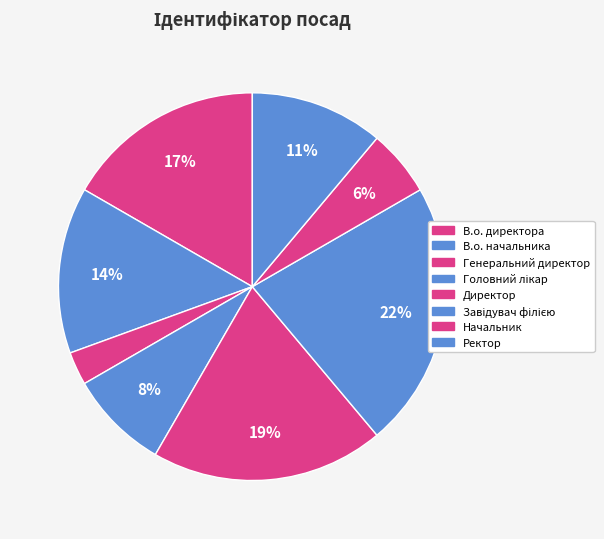

Combined, what portion of the pie is Ректор and Генеральний директор?

13.9%